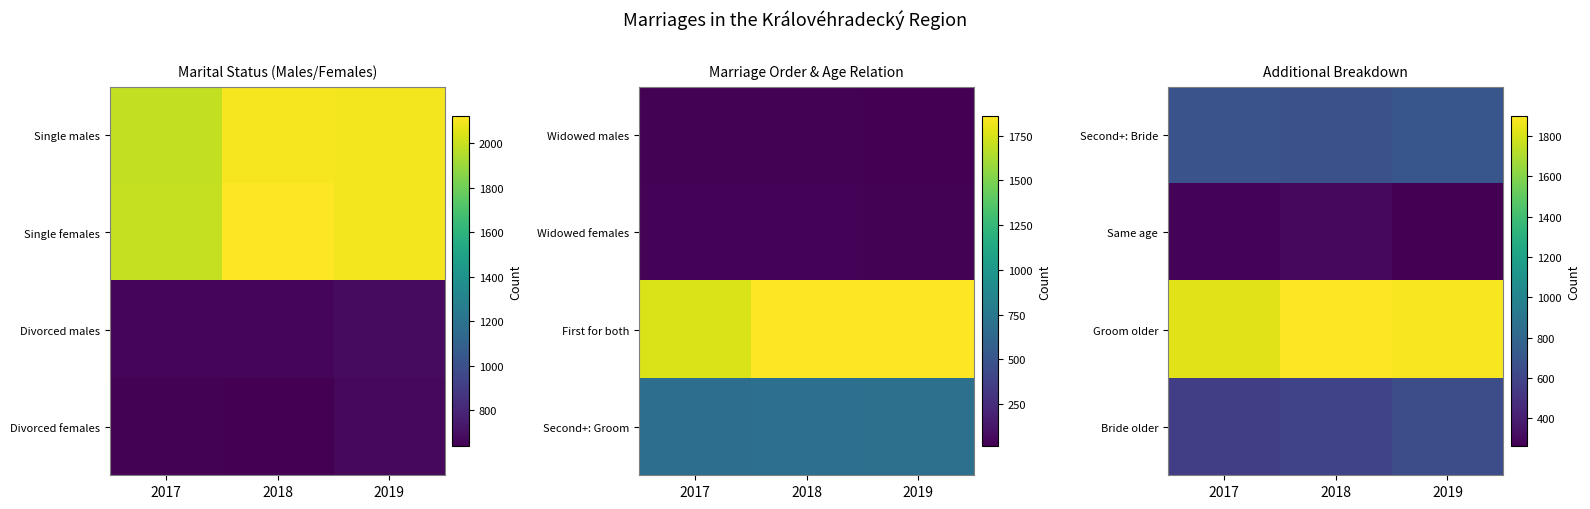

Is it true that Bride older equals 590 at 2018?

True